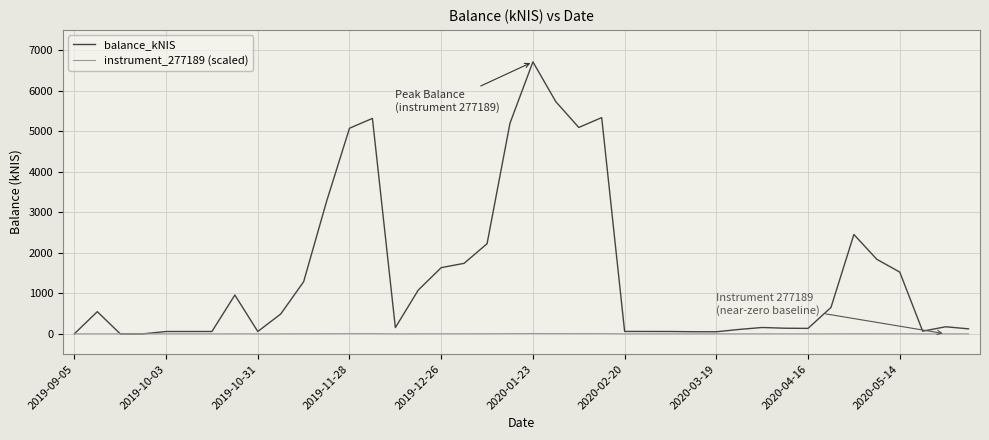

Which series has the largest range (max minus min)?

balance_kNIS